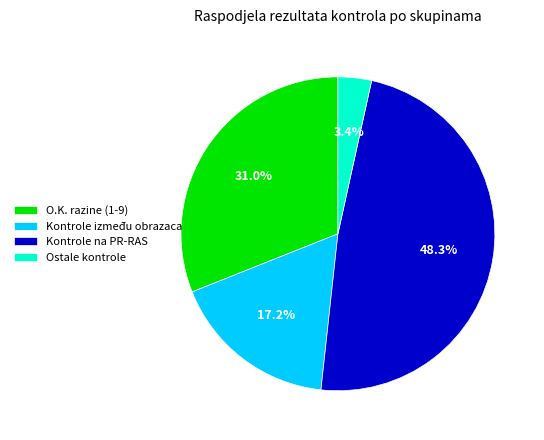

Which slice is the largest?

Kontrole na PR-RAS